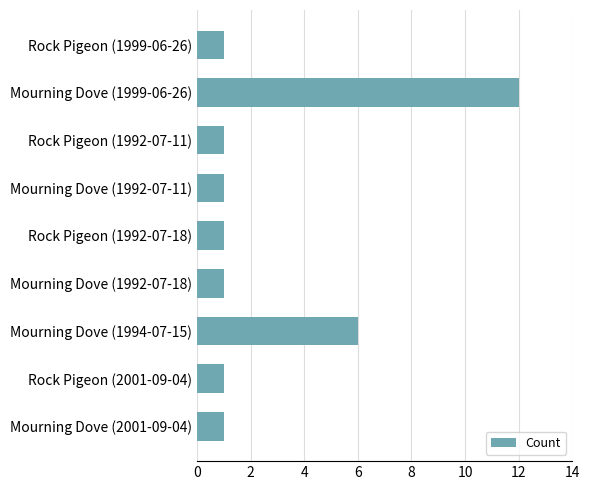

What is the change in value from Rock Pigeon (1992-07-11) to Mourning Dove (1994-07-15)?

+5